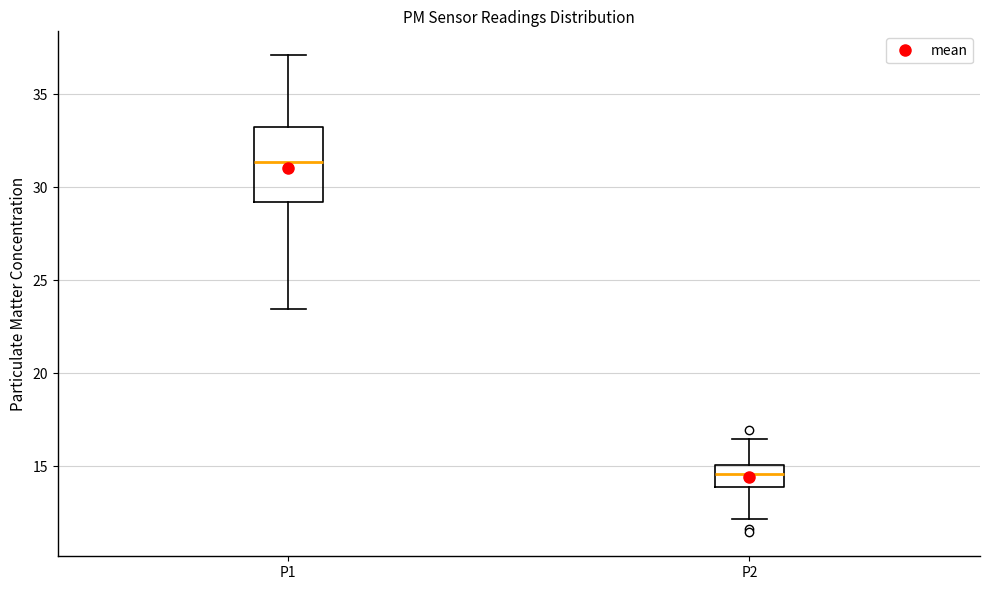

Where is the upper edge of the box for P1 on the y-axis? The values are not printed on the chart, so give them approximately, as read against the axis.

33.0